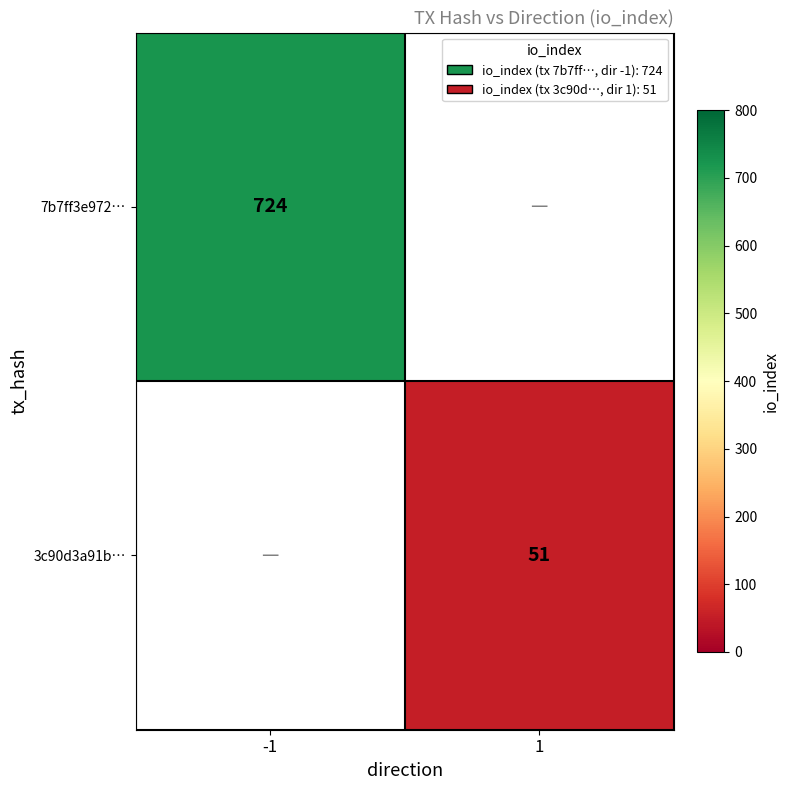

Is it true that 7b7ff3e972… equals 318 at -1?

False